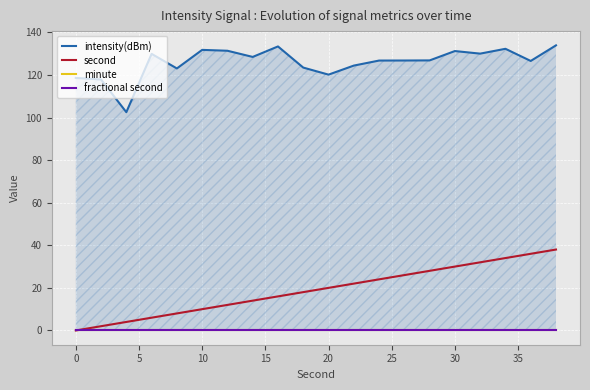

What is the maximum value for second?

38